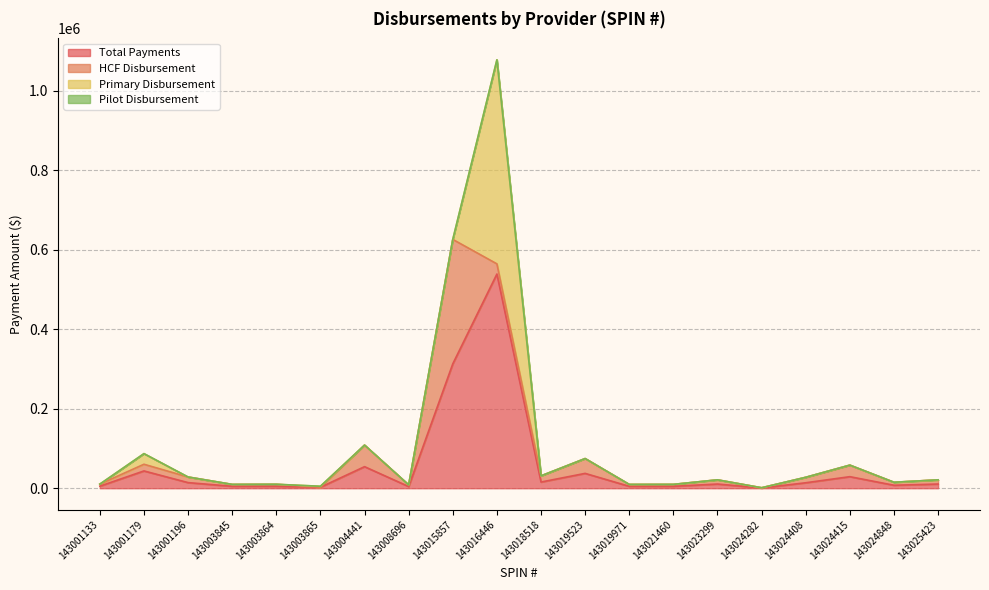

Rank the categories by HCF Disbursement value from highest to lowest.

143015857, 143004441, 143019523, 143024415, 143016446, 143001179, 143018518, 143001196, 143024408, 143023299, 143025423, 143024848, 143001133, 143003864, 143021460, 143003845, 143019971, 143008696, 143024282, 143003865